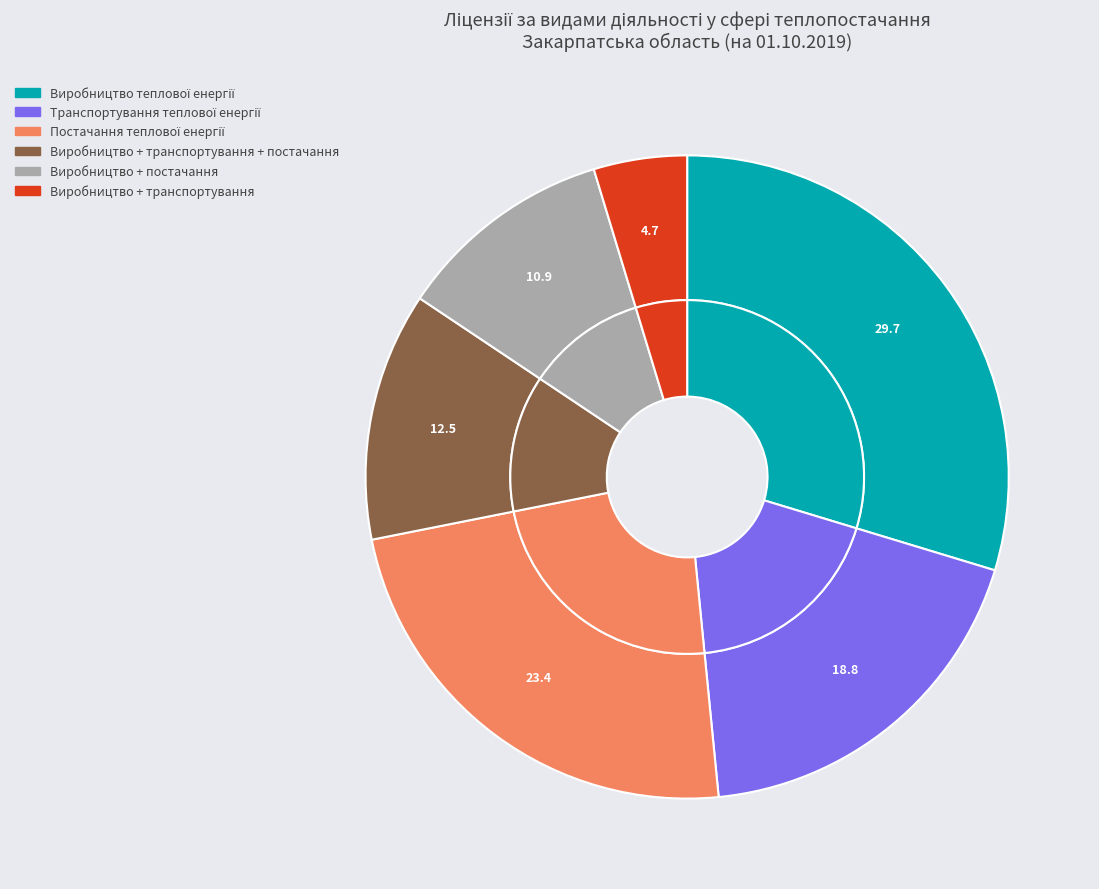

To the nearest percent, what is the combined percentage of Транспортування теплової енергії and Виробництво + транспортування?

23%